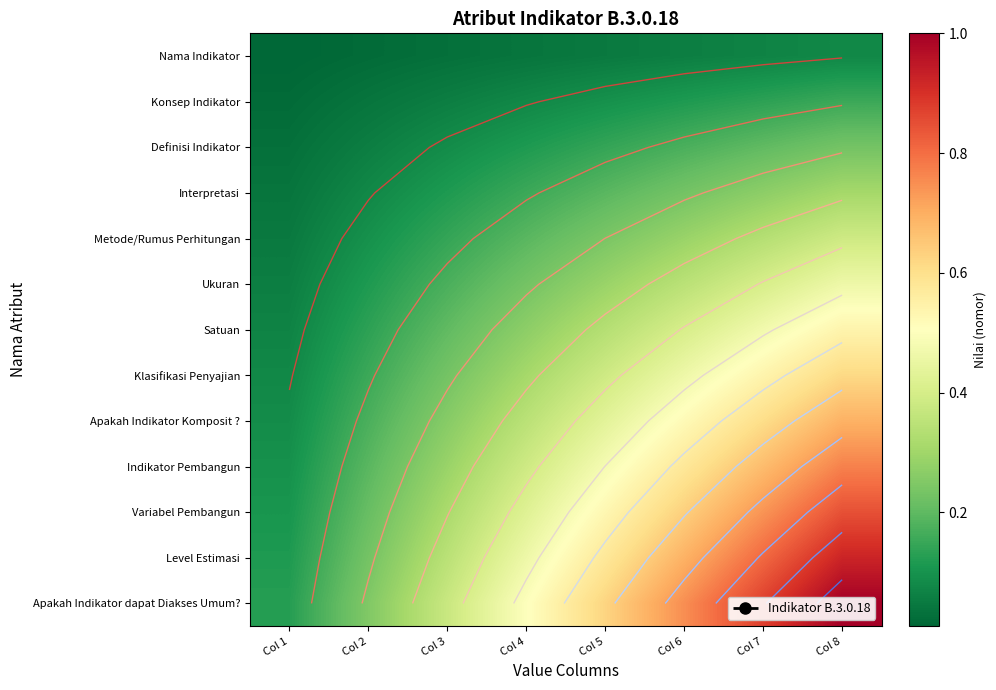

Between Col 1 and Col 3, which is larger?

Col 3